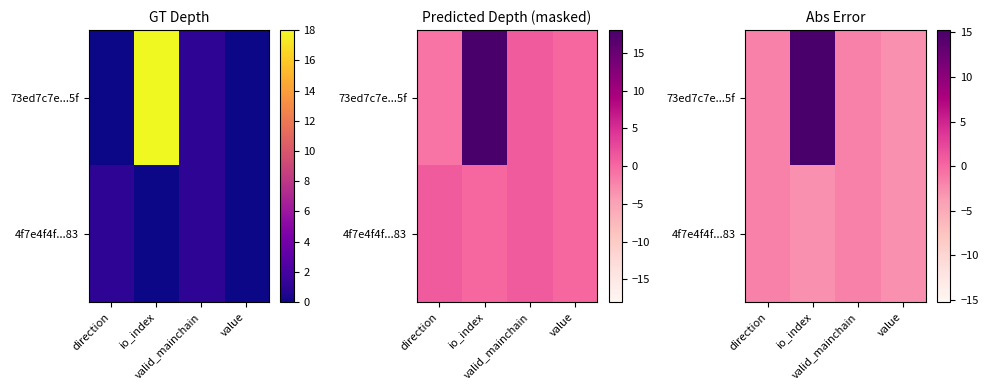

What is the difference between the maximum and minimum values in the 73ed7c7e...5f series?

18.0